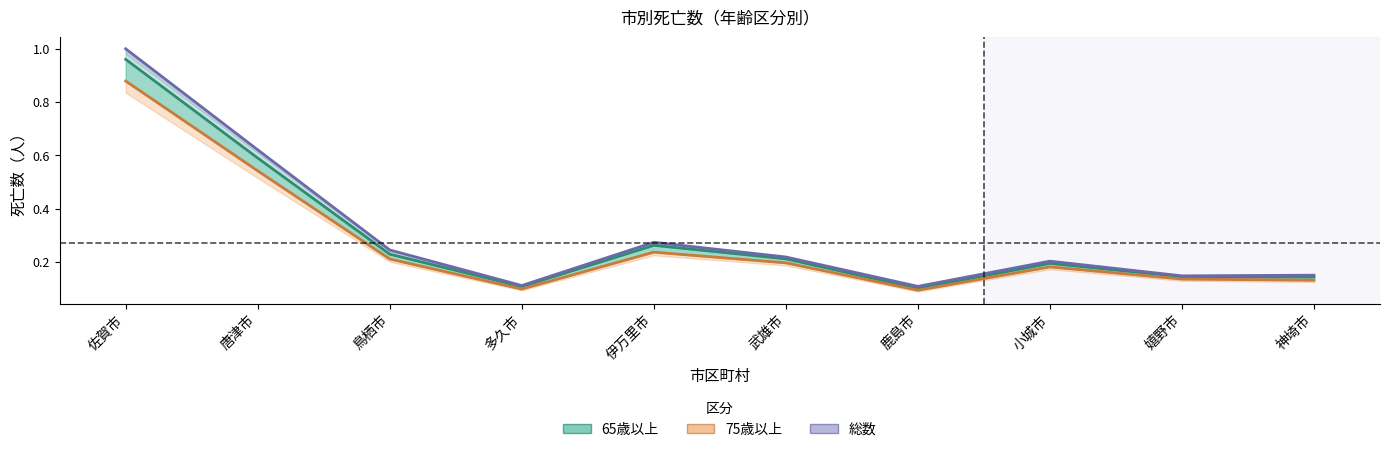

How many interior local valleys does the 65歳以上 (Estimate) series have?

2